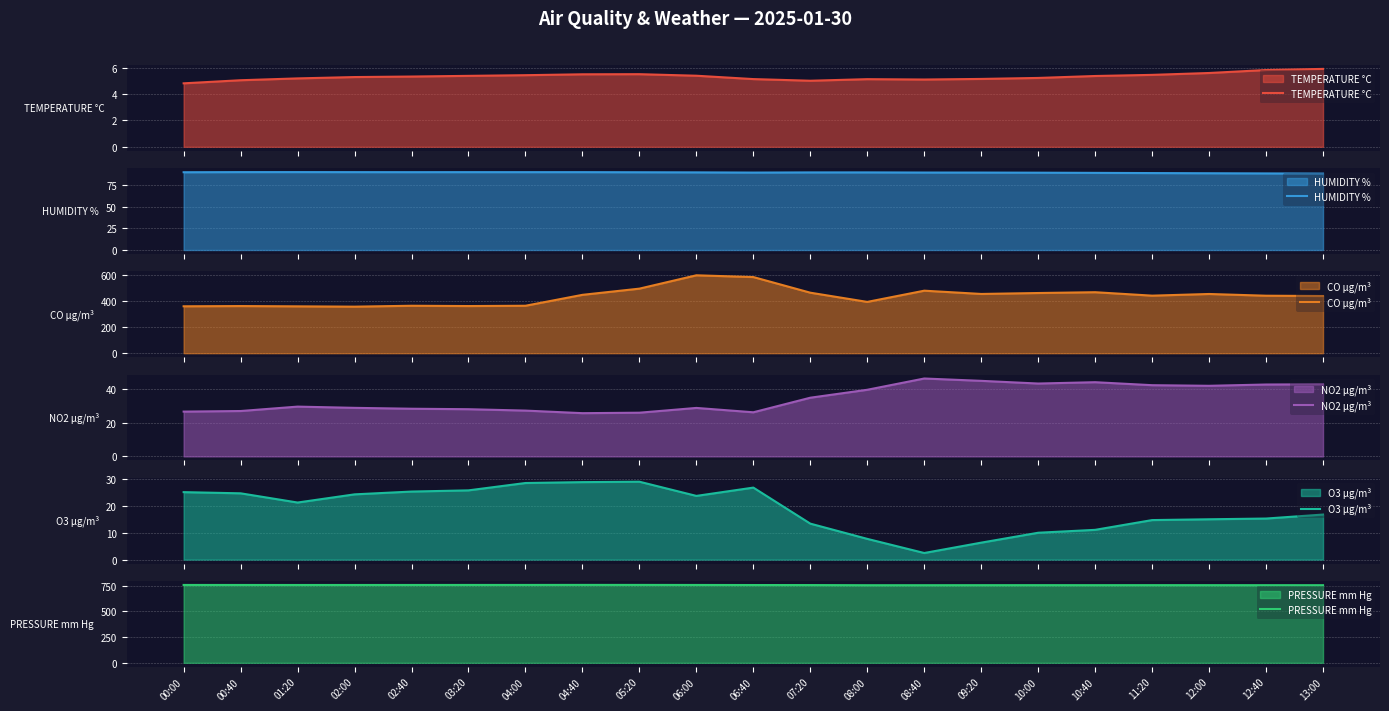

Read the CO µg/m³ value at 02:00.

358.7